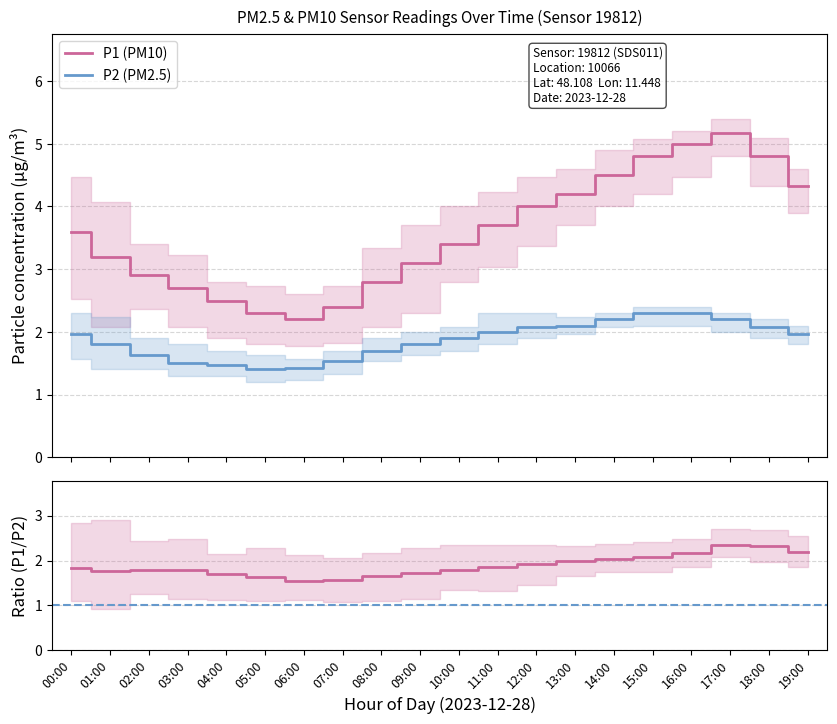

What is the spread (max minus min) of values at 06:00?

0.8